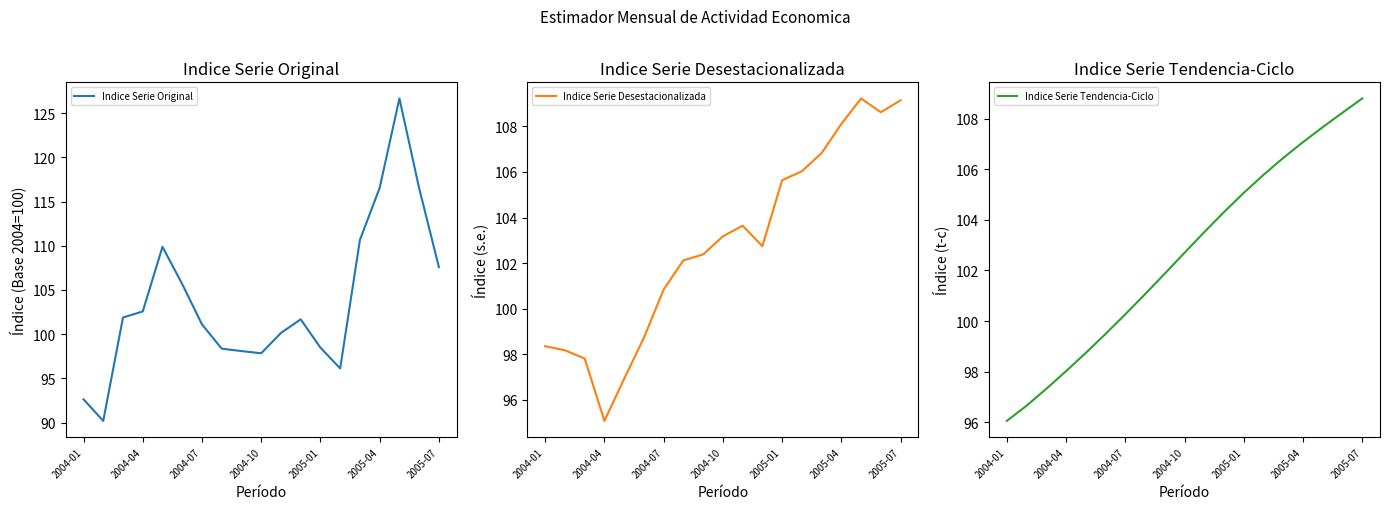

What is the difference between the maximum and minimum values in the Indice Serie Original series?

36.5